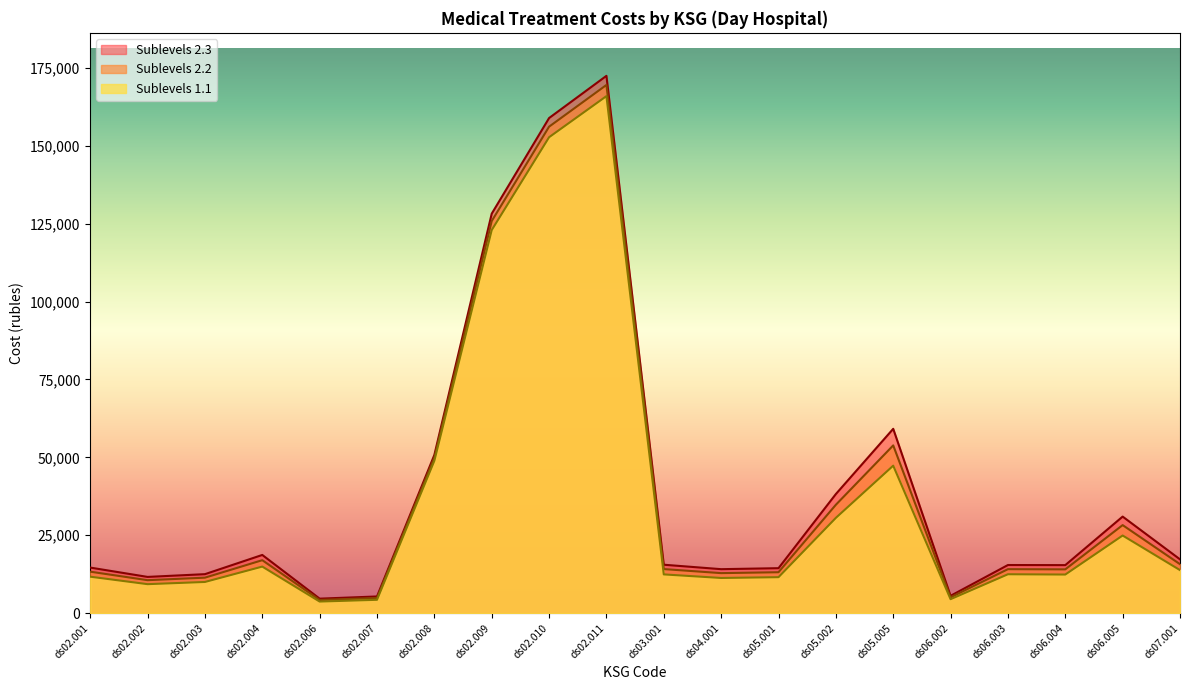

True or false: Sublevels 2.3 and Sublevels 1.1 intersect in this chart.

False